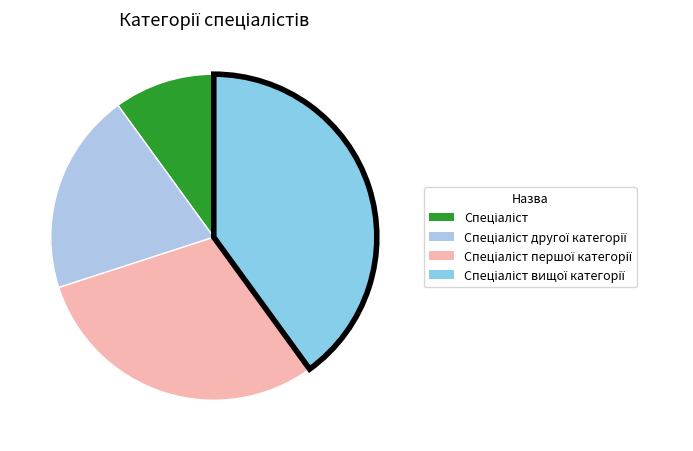

How much of the chart is everything except Спеціаліст?

90.0%